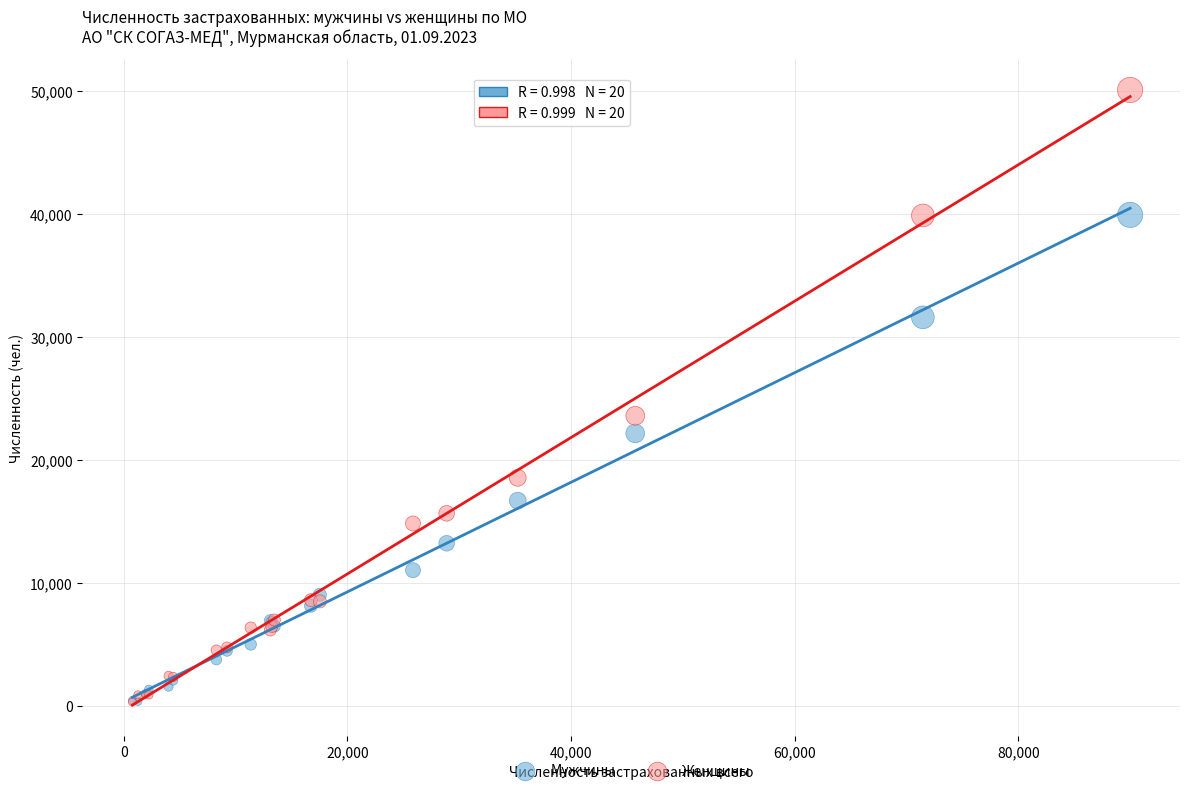

Across all series, what Y value is closest to 25200?

23585